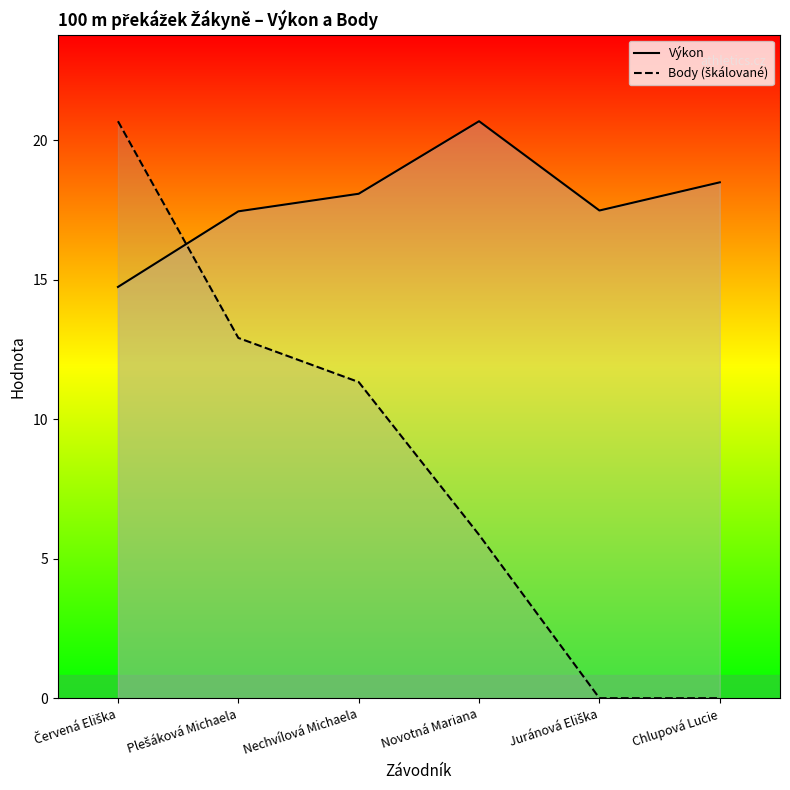

Rank the series by their average value, from lowest to highest.

Body (škálované), Výkon